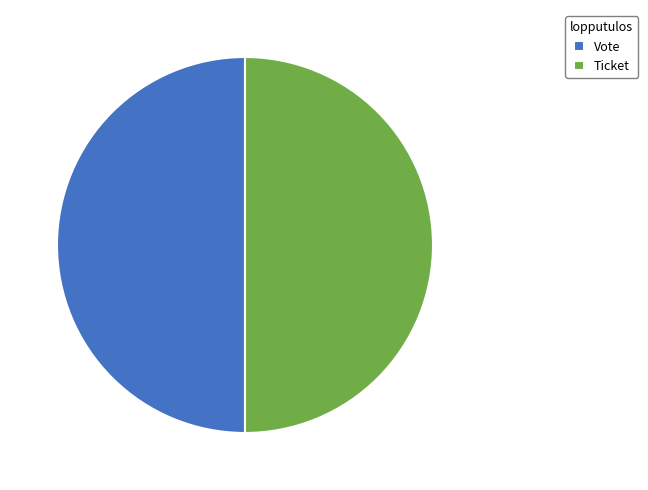

True or false: Vote accounts for 62% of the total.

False